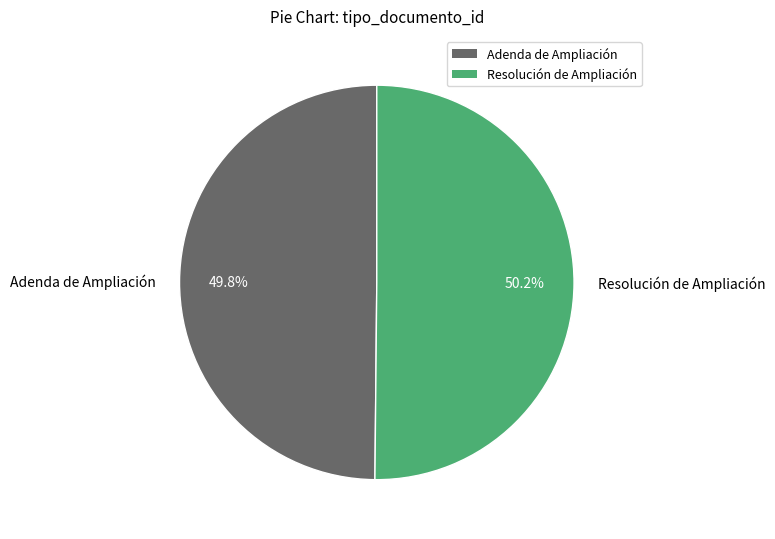

Is the sum of Resolución de Ampliación and Adenda de Ampliación greater than half?

Yes